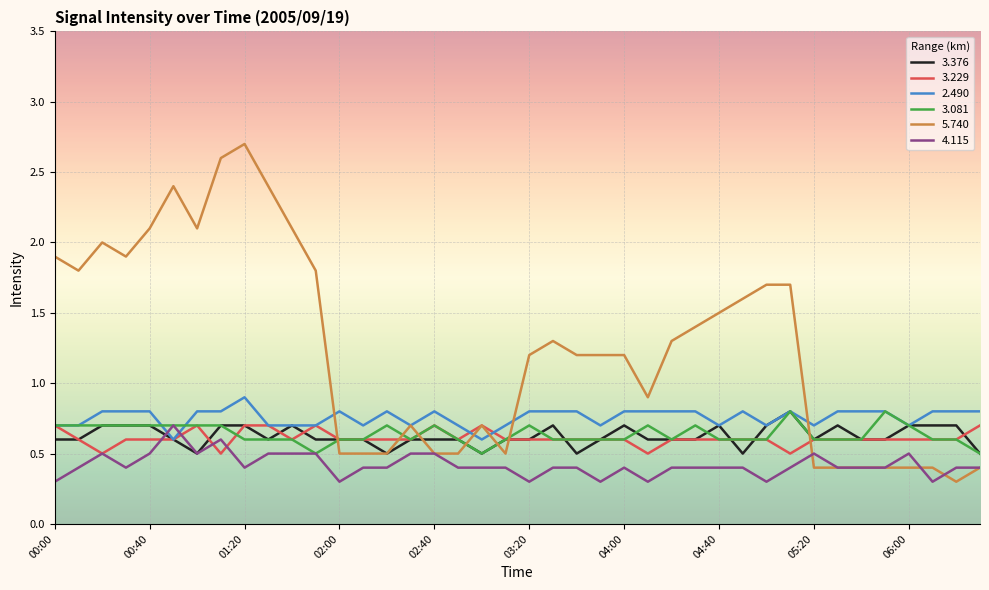

True or false: 4.115 and 2.490 cross at least once.

True